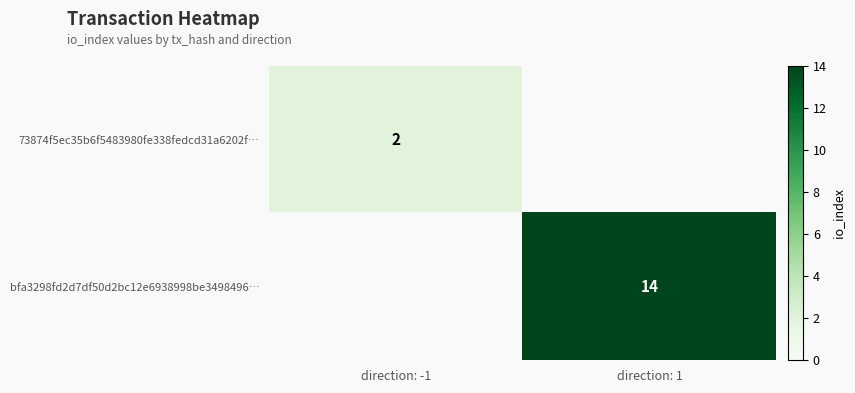

How many series are shown in this chart?

2